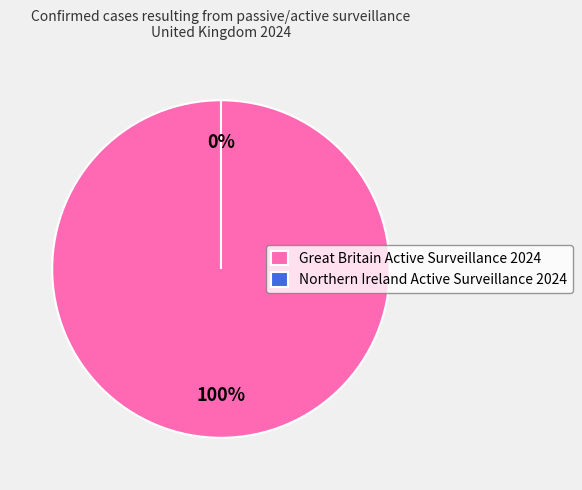

True or false: Northern Ireland Active Surveillance 2024 accounts for 0% of the total.

True